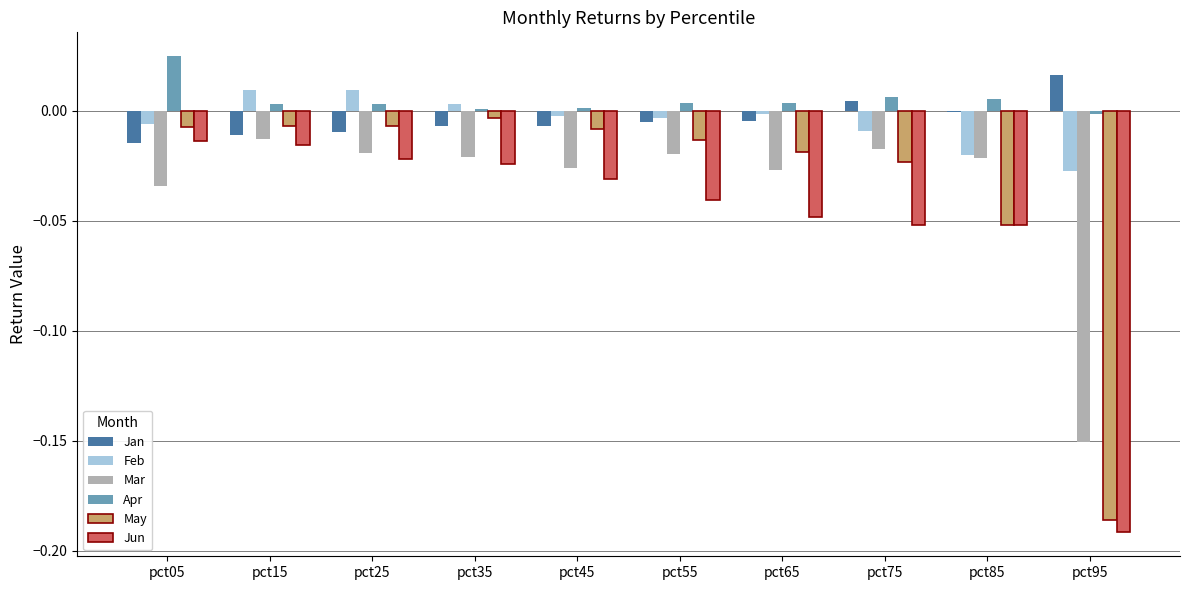

Which category has the highest value in the Apr series?

pct05